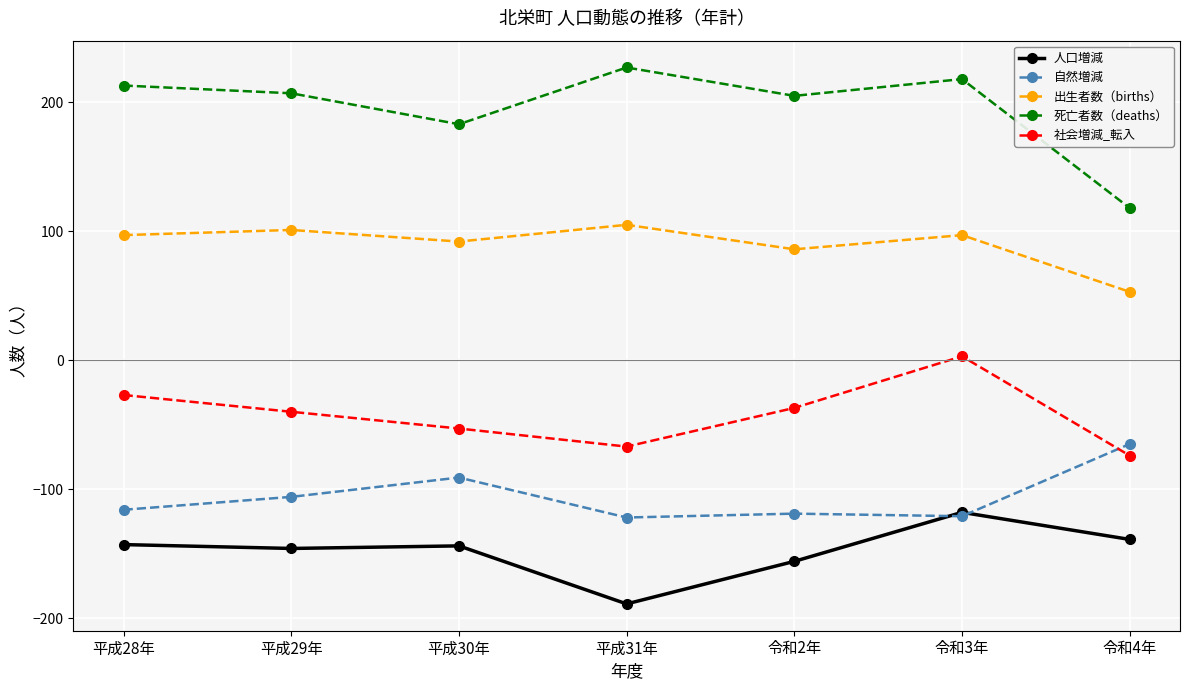

Is it true that 人口増減 equals -259 at 平成29年?

False